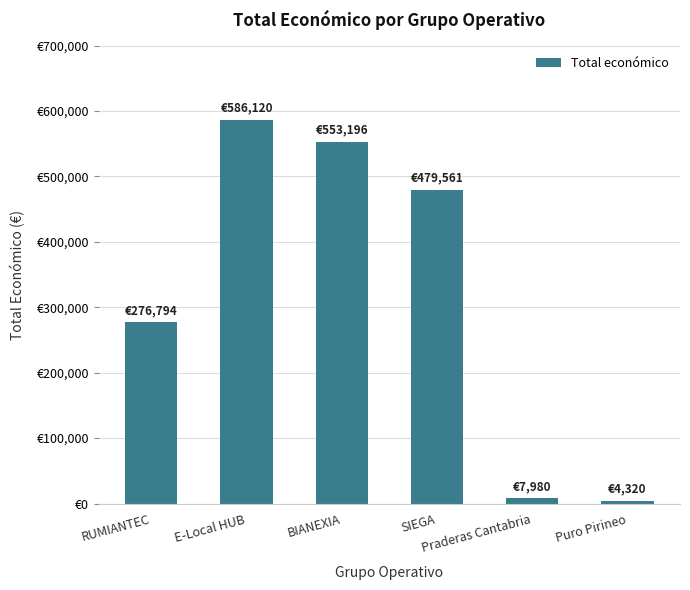

True or false: the data shows 553196 at BIANEXIA.

True